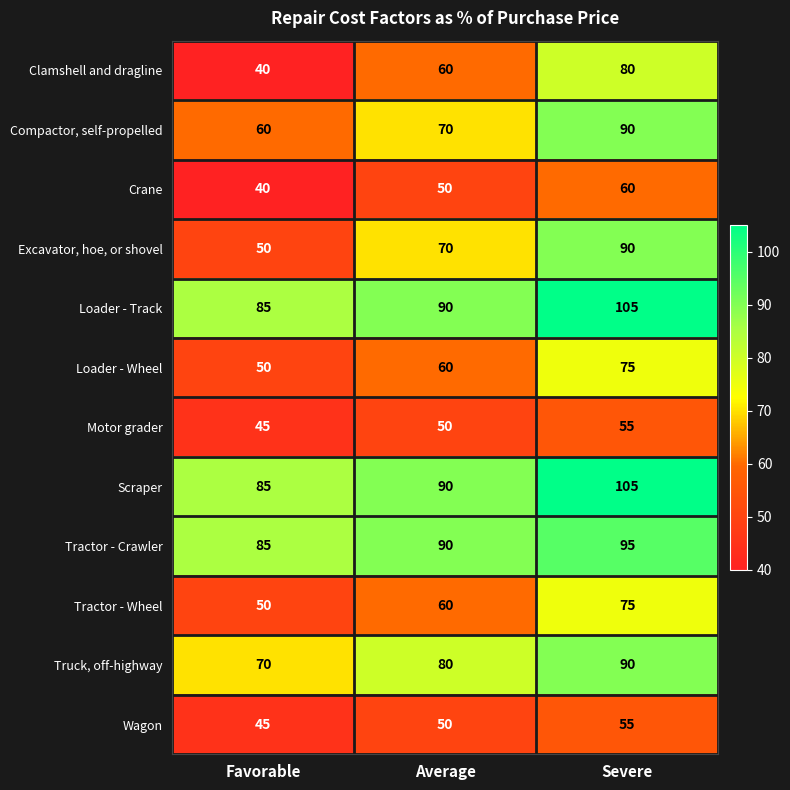

List the labels in order of Clamshell and dragline value, largest first.

Severe, Average, Favorable